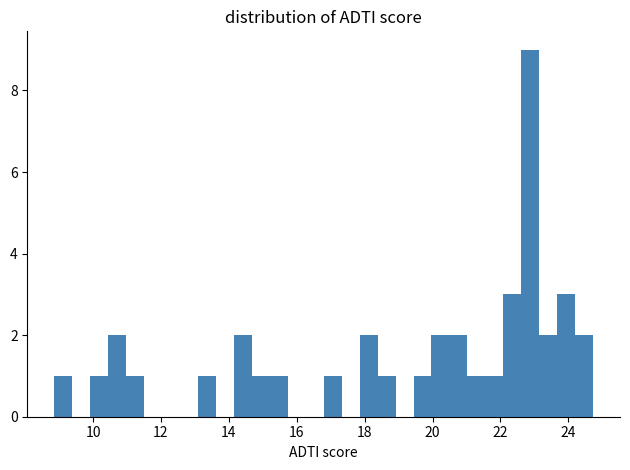

Around what value on the x-axis is the tallest bar? Give the approximate position of its centre, as read against the axis.

22.8